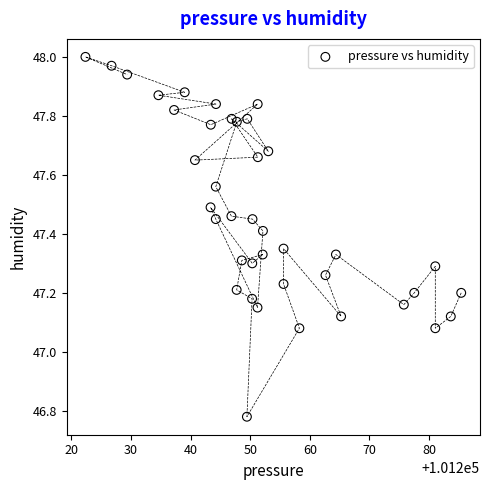

What is the range of X values (max minus min)?

63.1